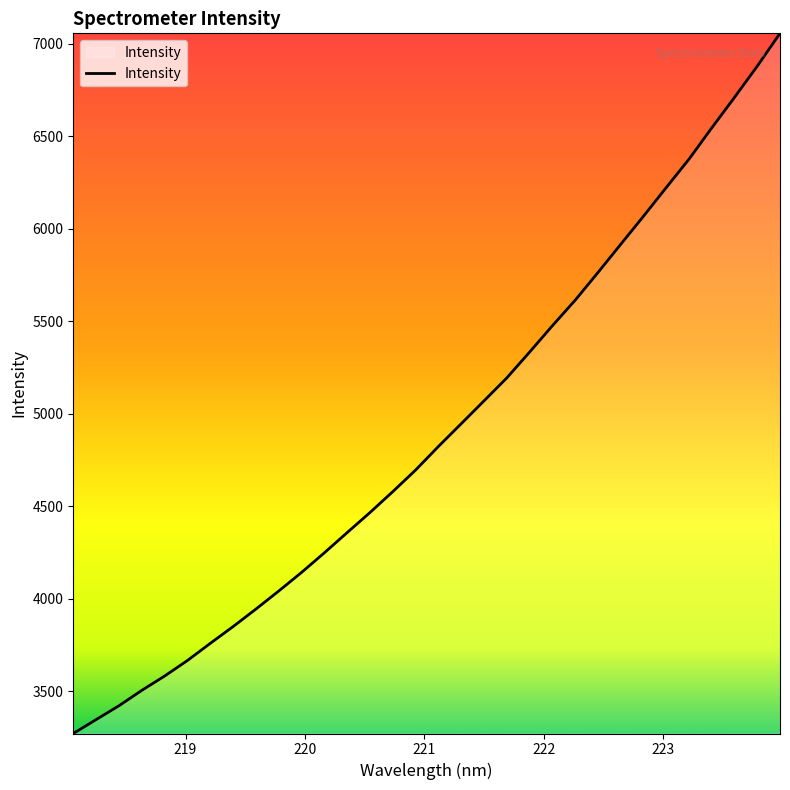

What is the minimum value shown in the chart?

3272.2